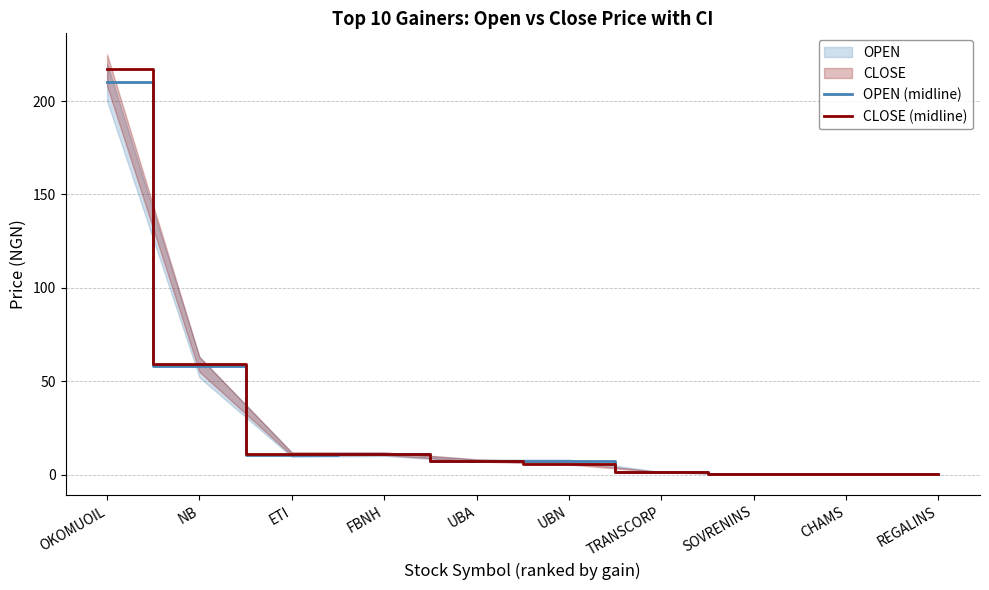

What is the label of the 8th point from the right?

ETI